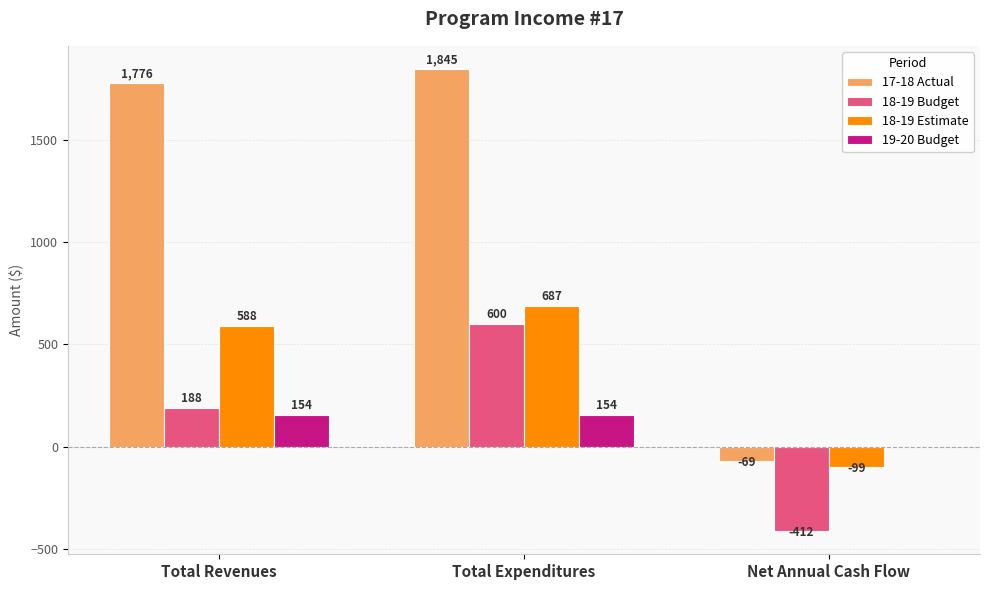

Which category has the highest value in the 17-18 Actual series?

Total Expenditures